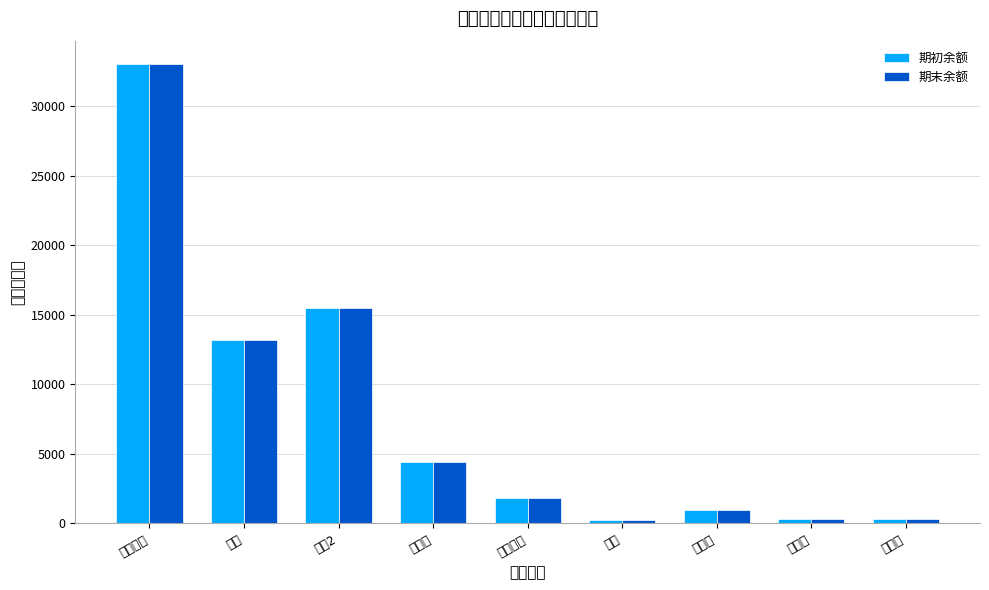

True or false: 期初余额 has a value of 300 at 白树东.

True